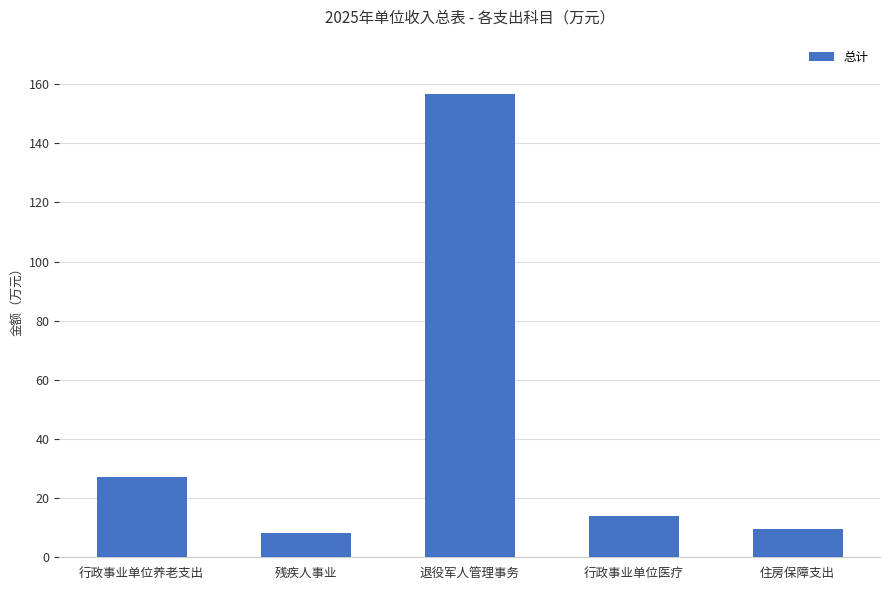

Reading left to right, transcribe all the data shown in this chart.

行政事业单位养老支出=27.2	残疾人事业=8.1	退役军人管理事务=156.5	行政事业单位医疗=14.0	住房保障支出=9.6